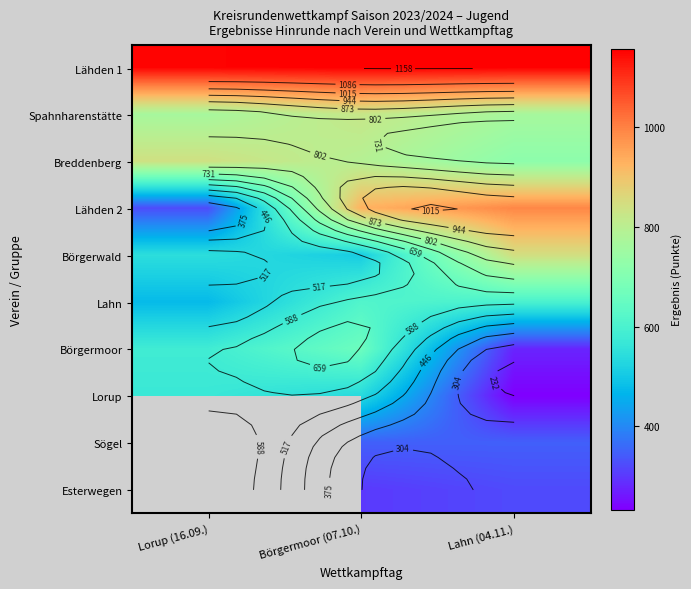

At which category does the chart reach its minimum across all series?

Lahn (04.11.)